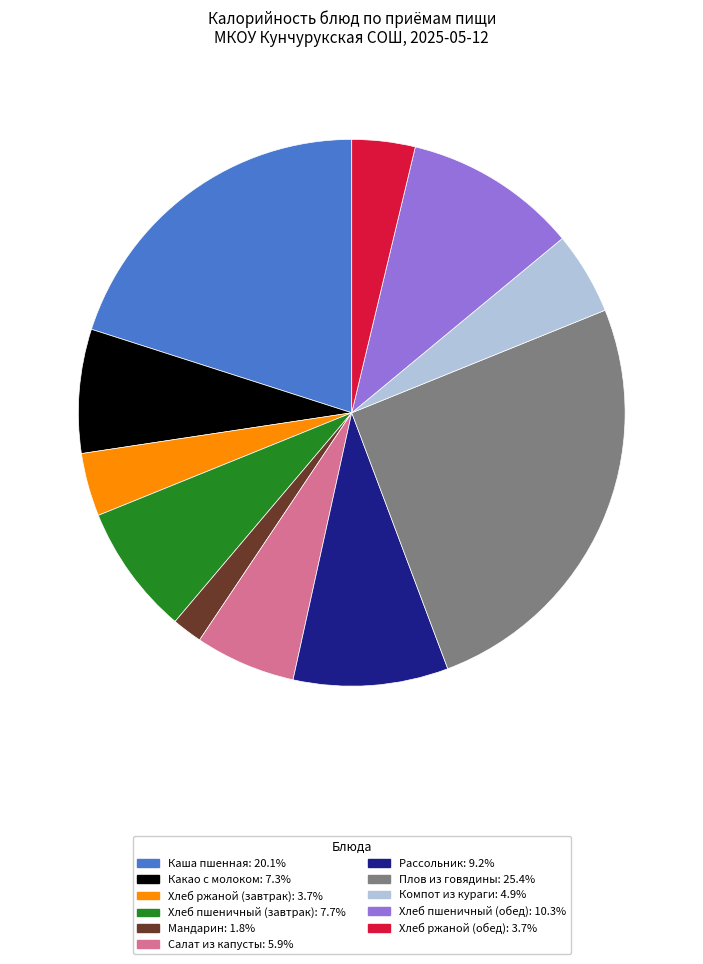

Between Хлеб пшеничный (обед) and Компот из кураги, which is larger?

Хлеб пшеничный (обед)